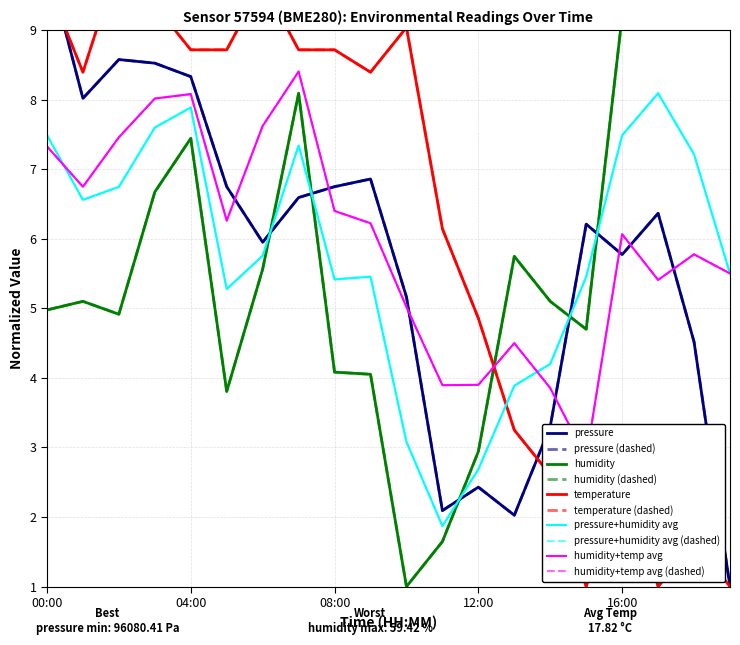

What is the label of the 3rd point from the right?

17:00